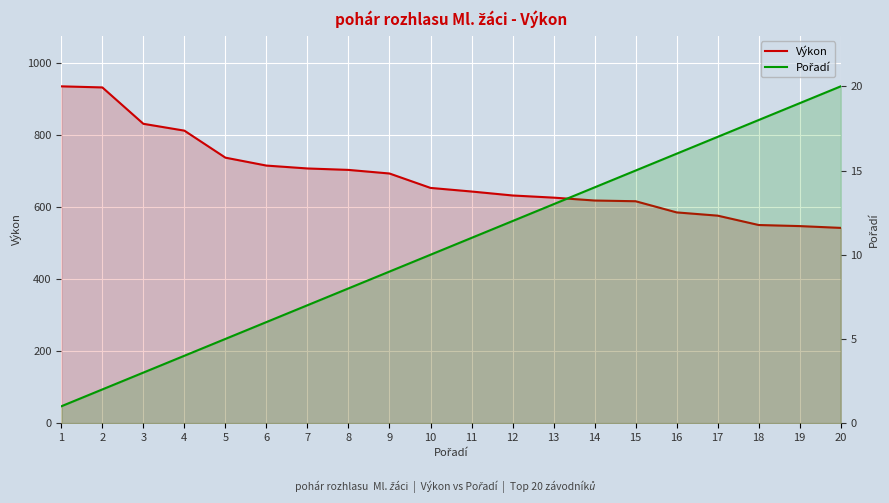

What is the average value of the Pořadí series?

10